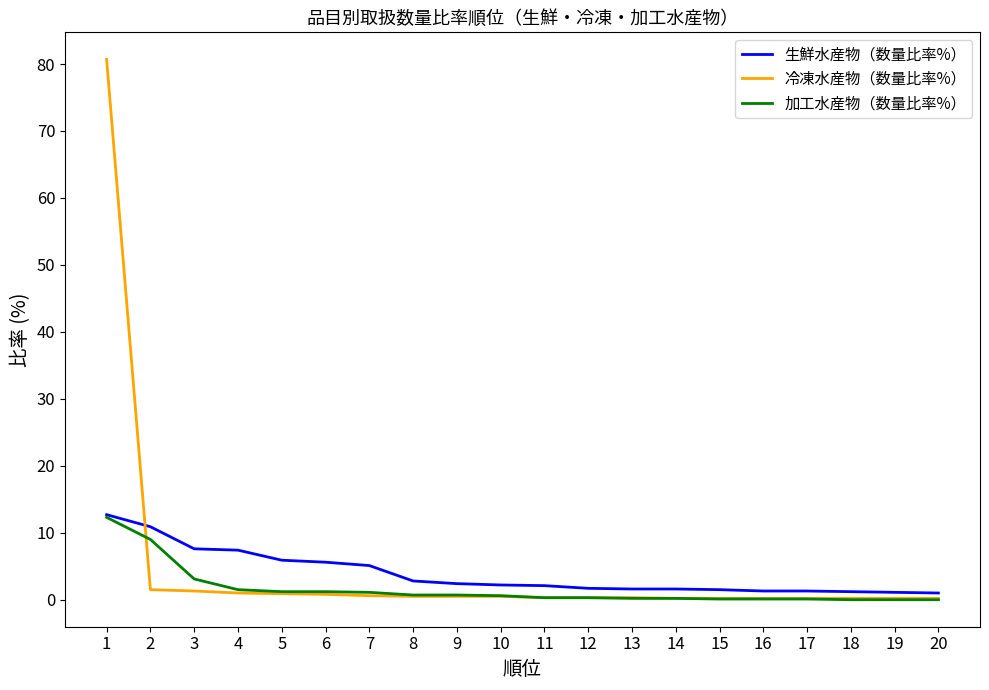

What is the maximum value shown in the chart?

80.7